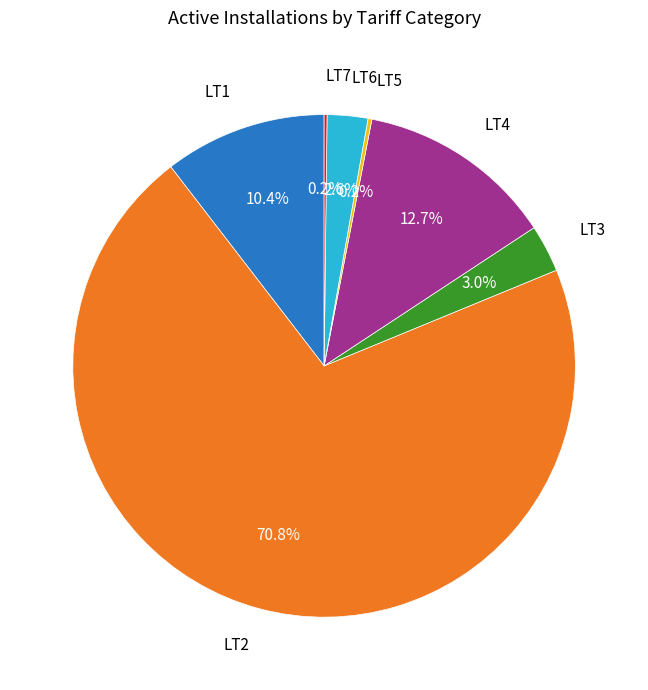

Does any single category account for the majority?

Yes